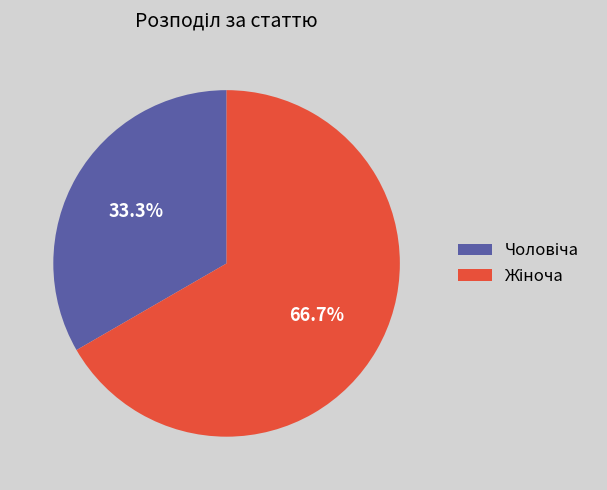

Is there a majority slice in this chart?

Yes